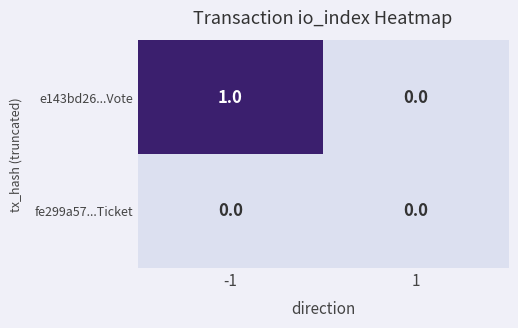

Rank the series by their average value, from highest to lowest.

e143bd26...Vote, fe299a57...Ticket